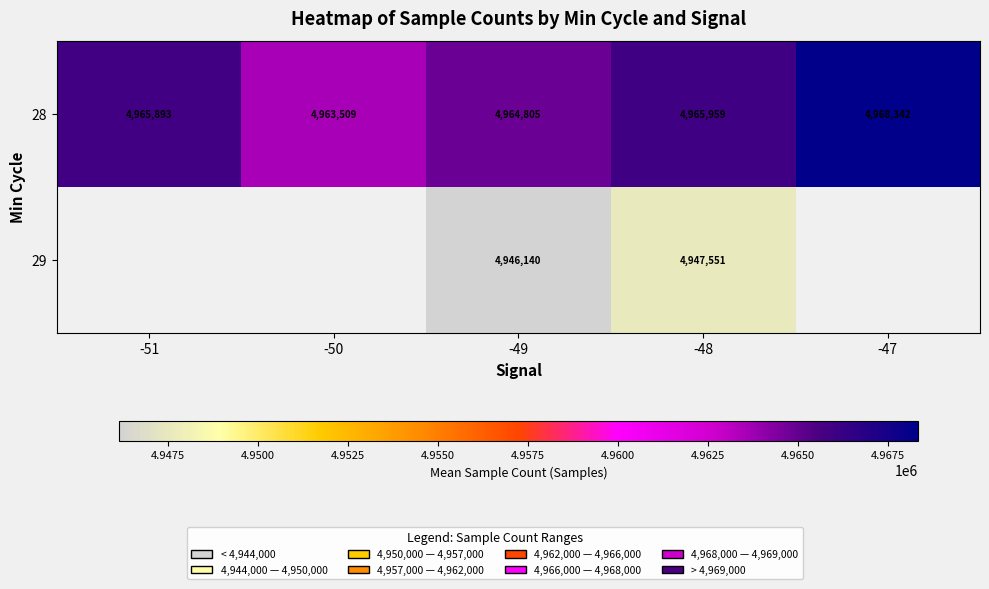

How many categories are shown in the chart?

5